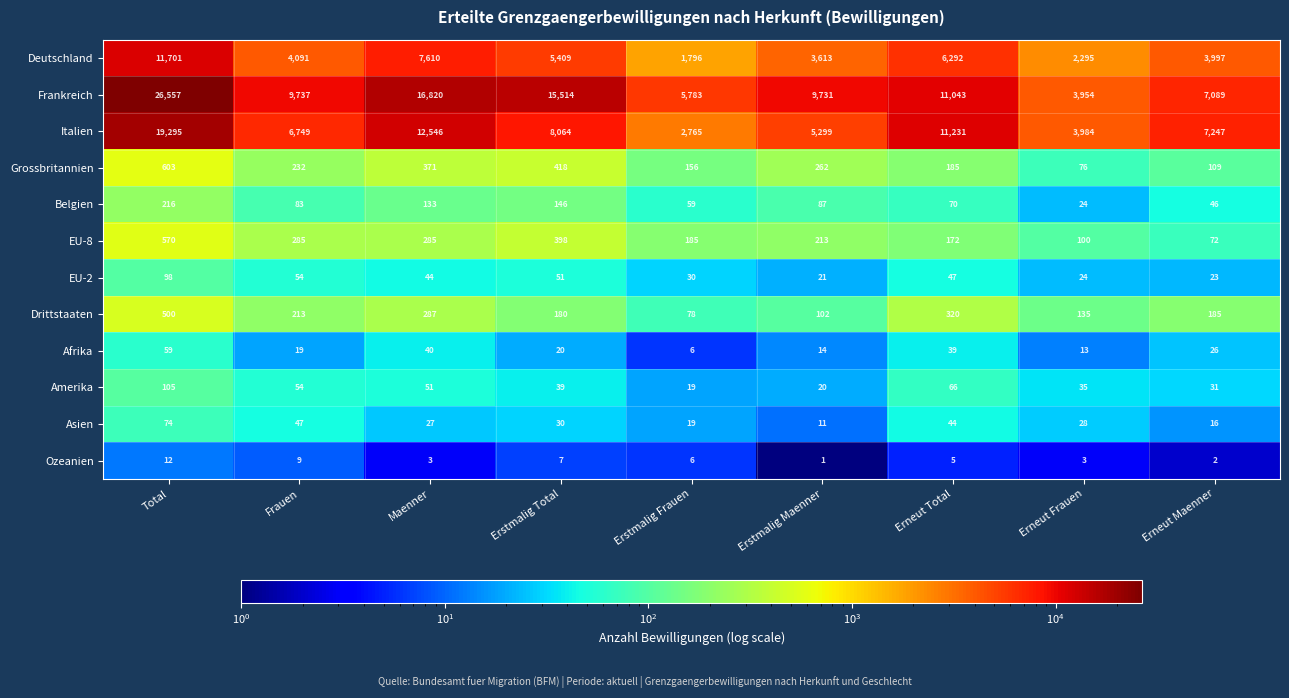

List the labels in order of EU-2 value, smallest first.

Erstmalig Maenner, Erneut Maenner, Erneut Frauen, Erstmalig Frauen, Maenner, Erneut Total, Erstmalig Total, Frauen, Total